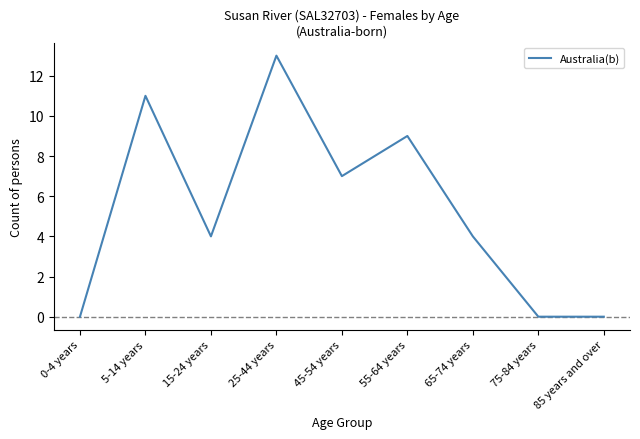

What position from the left is 75-84 years?

8